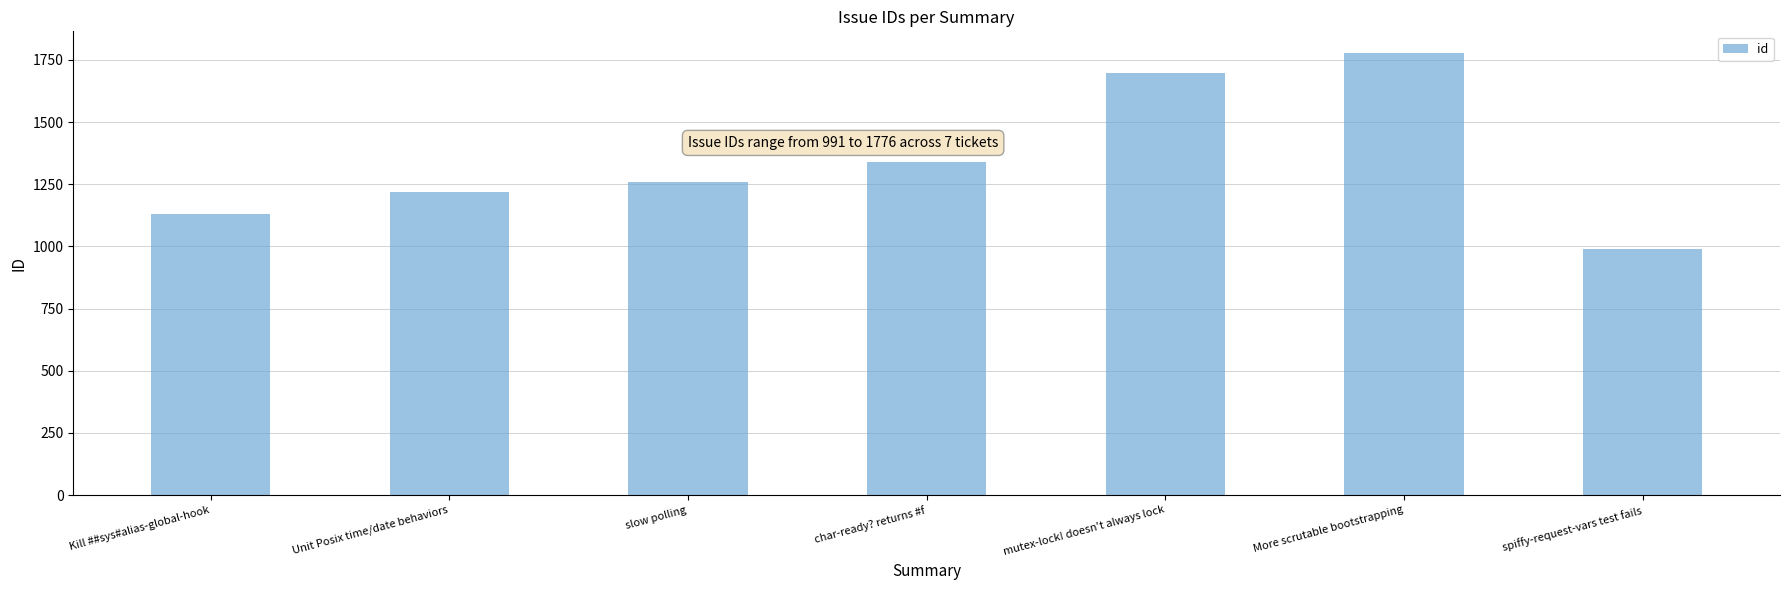

What is the average value?

1344